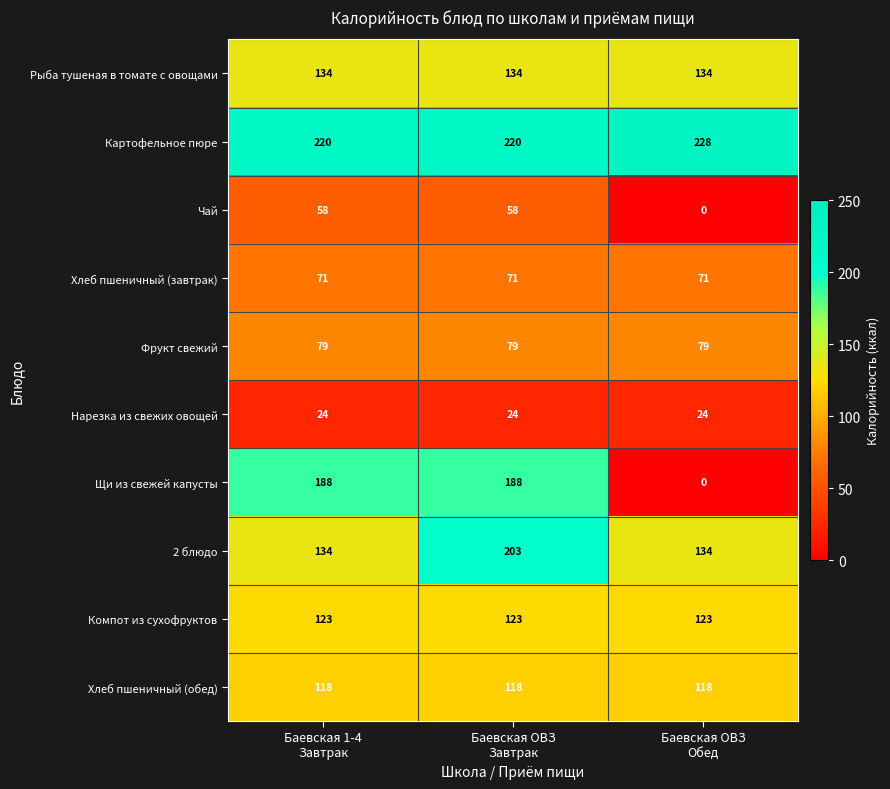

What is the sum of all Хлеб пшеничный (завтрак) values?

213